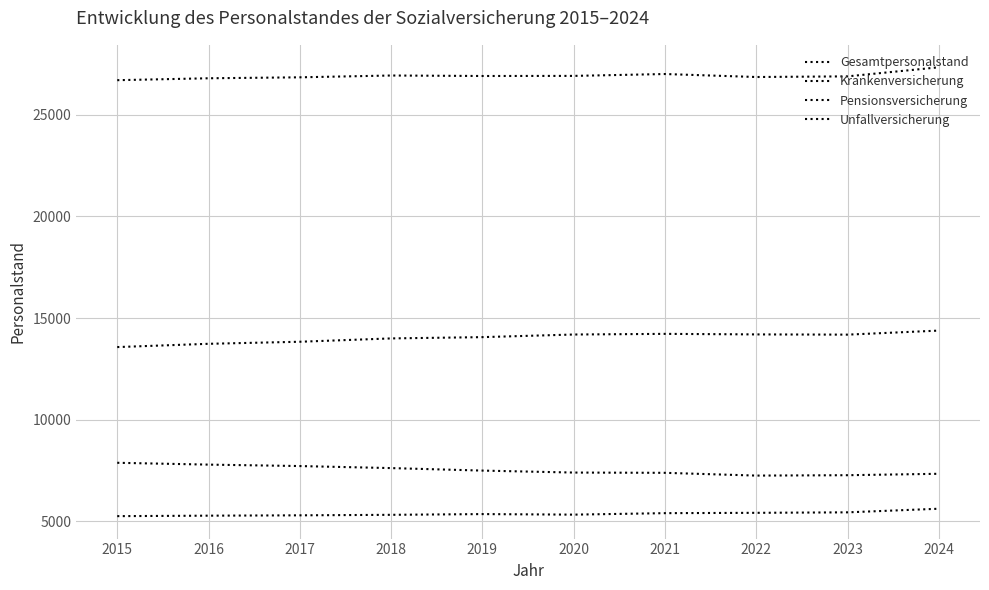

How many categories are shown in the chart?

10